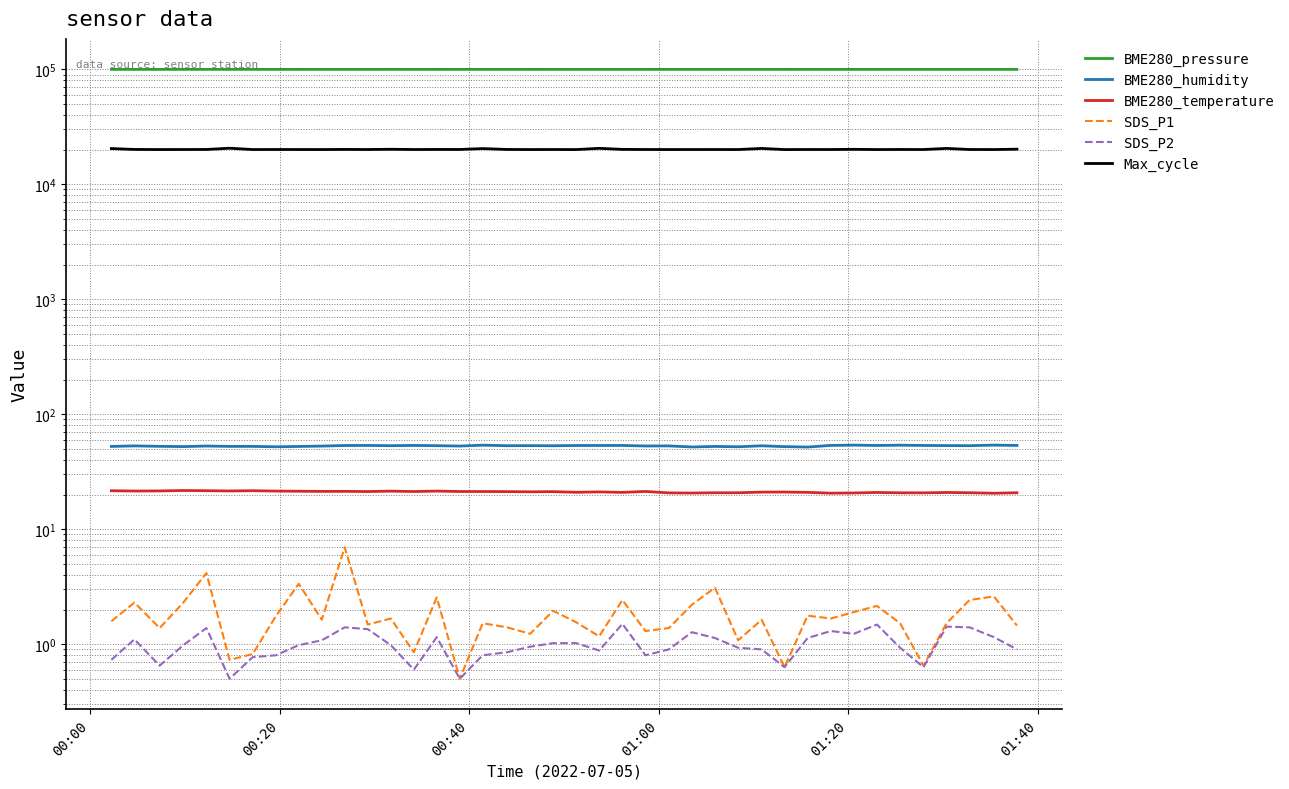

Where does the BME280_pressure series first go above 99754?

00:00